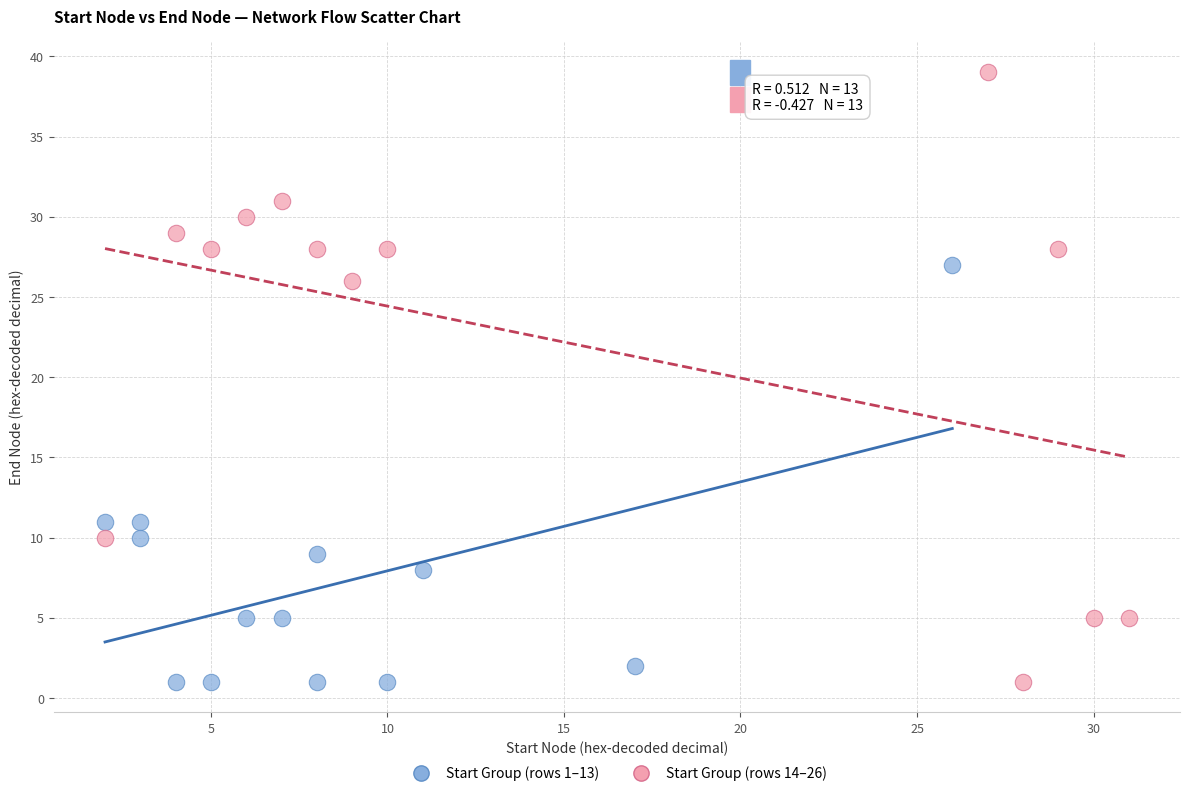

Which series has the widest spread of Y values?

Start Group (rows 14–26)